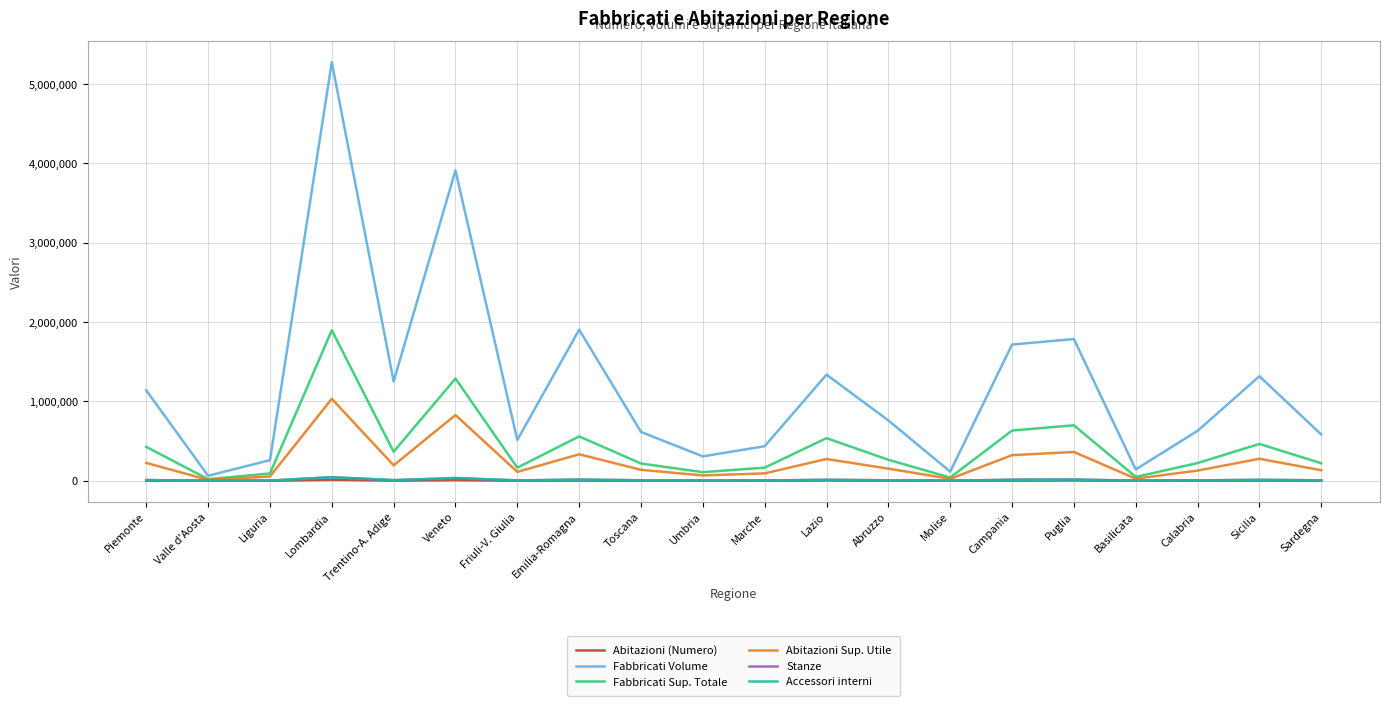

What are all the series names shown in the legend?

Abitazioni (Numero), Fabbricati Volume, Fabbricati Sup. Totale, Abitazioni Sup. Utile, Stanze, Accessori interni